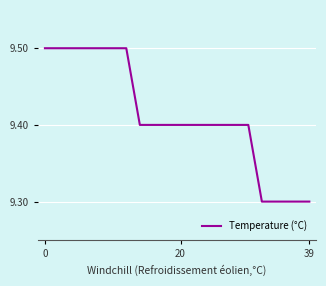

What is the greatest value displayed?

9.5